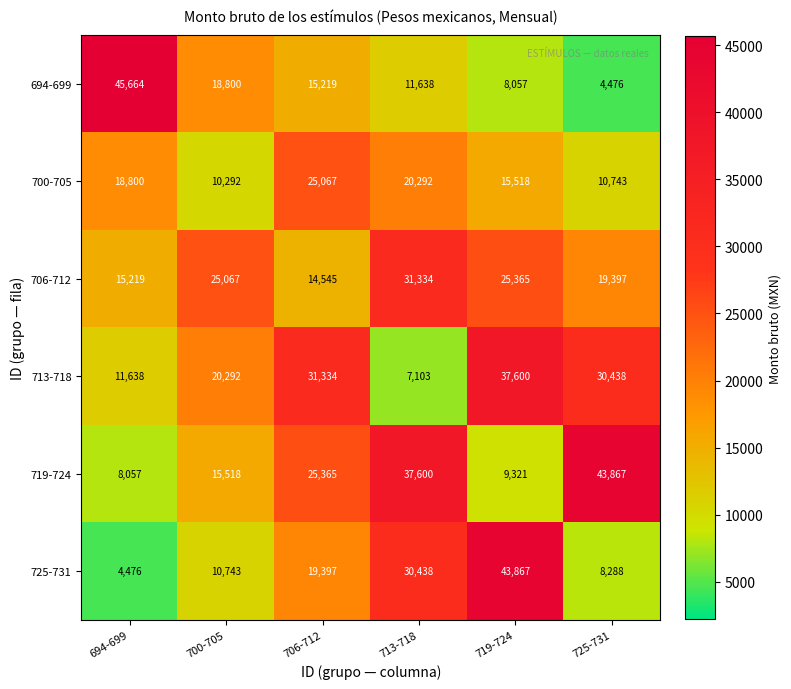

At which label does 694-699 first exceed 15219?

694-699